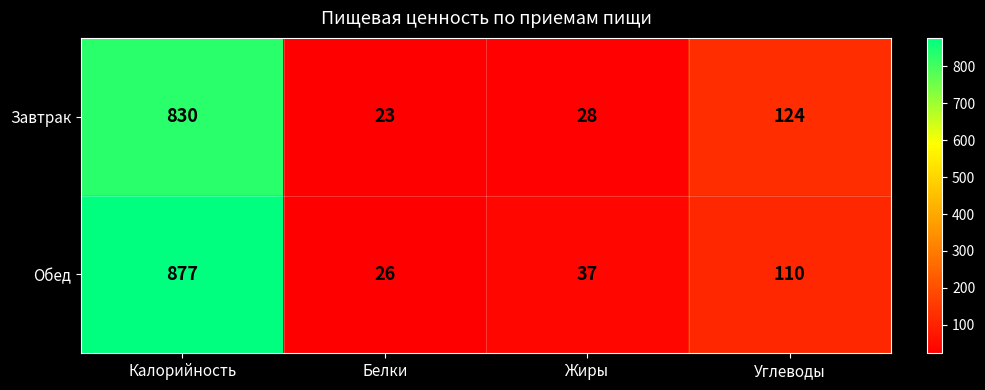

What is the sum of all Завтрак values?

1005